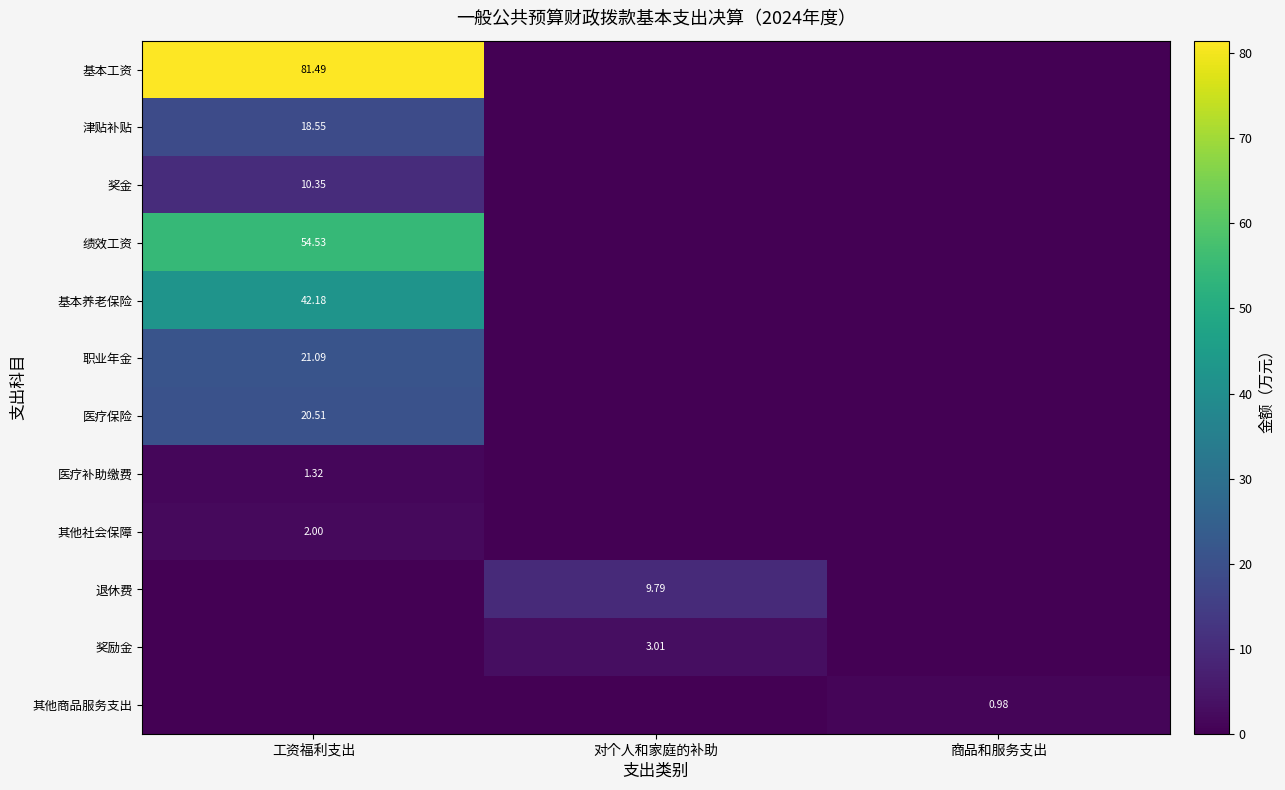

Is the value of 基本工资 at 工资福利支出 greater than the value of 医疗保险 at 工资福利支出?

Yes